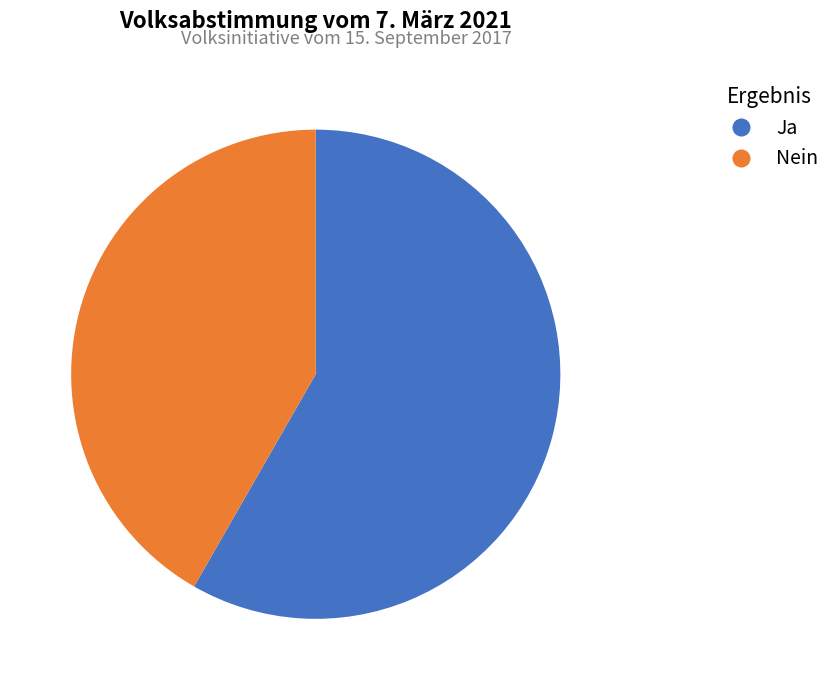

What is the ratio of the value at Nein to the value at Ja?

0.7